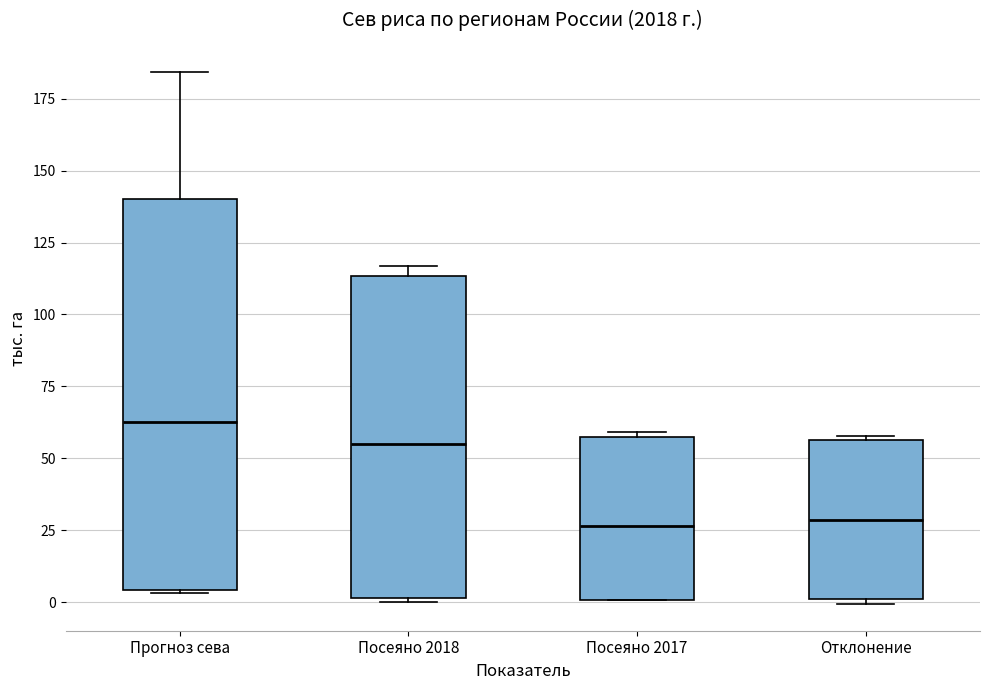

Reading left to right, read every box against the y-axis: the position of its median line, the range the box covers, and the ends of its whiskers. The values are not printed on the chart, so give them approximately, as read against the axis.

Прогноз сева: median 65, box 5 to 140, whiskers 5 to 185
Посеяно 2018: median 55, box 0 to 115, whiskers 0 to 115 (just above the box's upper edge)
Посеяно 2017: median 25, box 0 to 55, whiskers 0 to 60
Отклонение: median 30, box 0 to 55, whiskers 0 (just below the box's lower edge) to 60